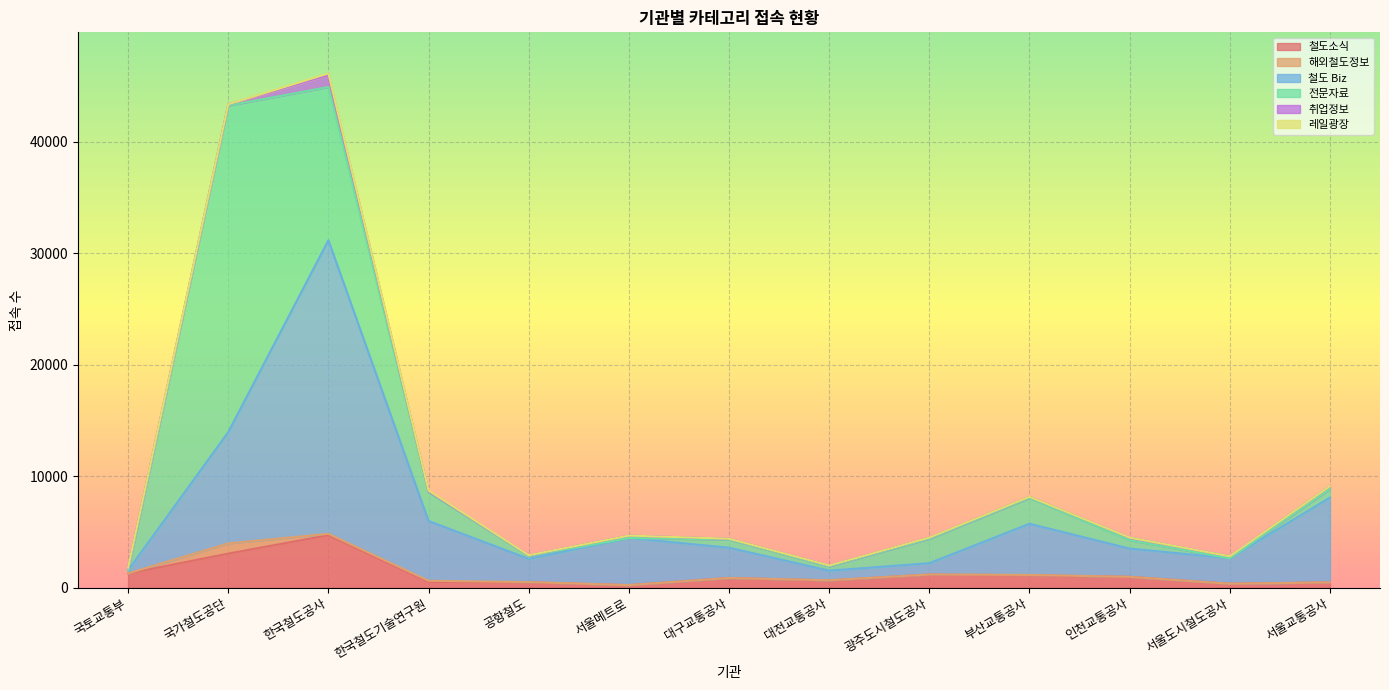

At which category is the sum across all series the highest?

한국철도공사